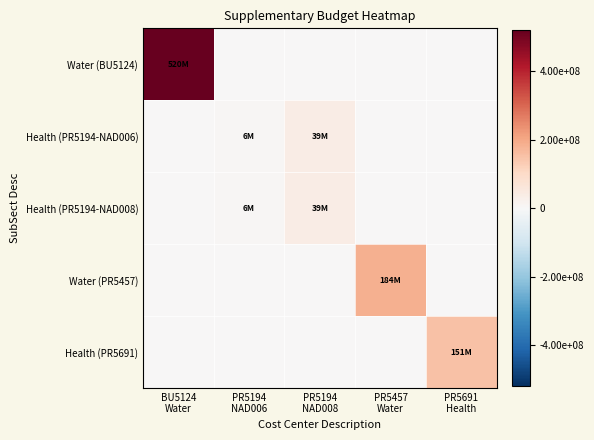

Count the number of categories in the chart.

5